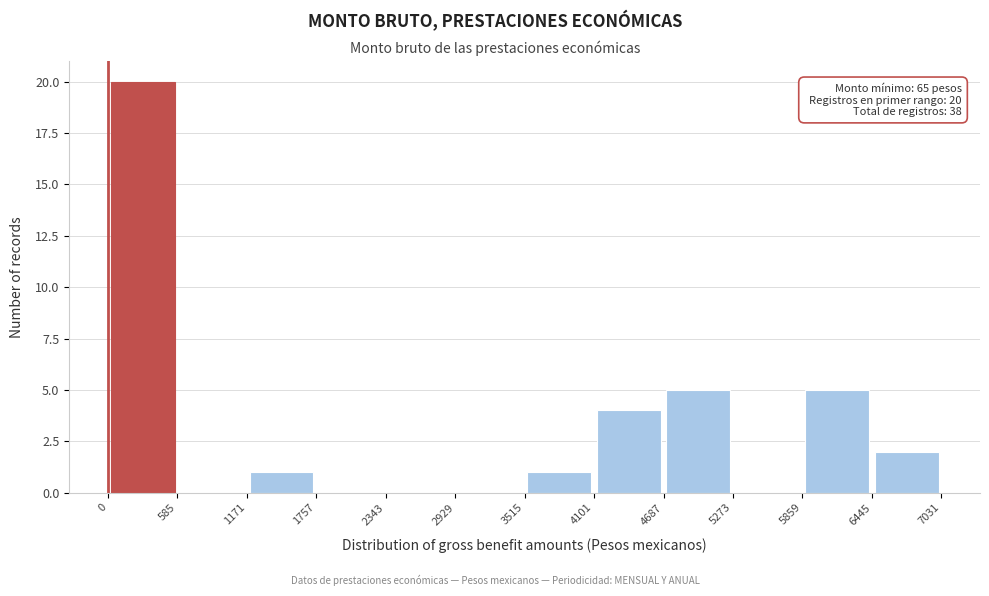

Which range on the x-axis has the tallest bar?

0 to 585